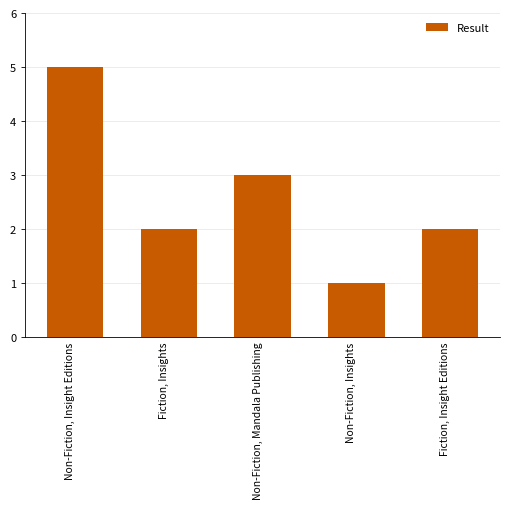

What is the sum of all values?

13